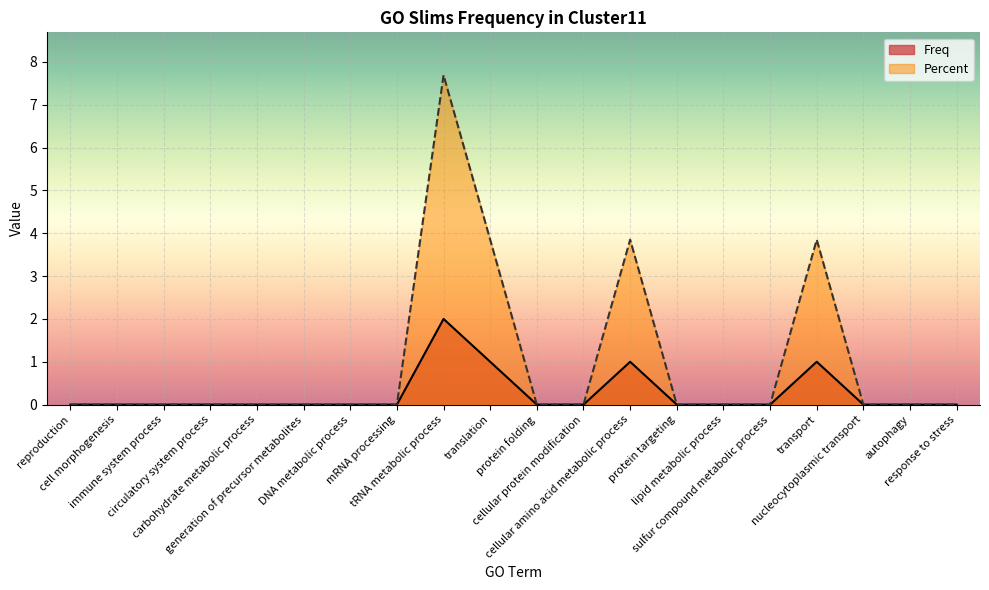

At which category is the sum across all series the highest?

tRNA metabolic process